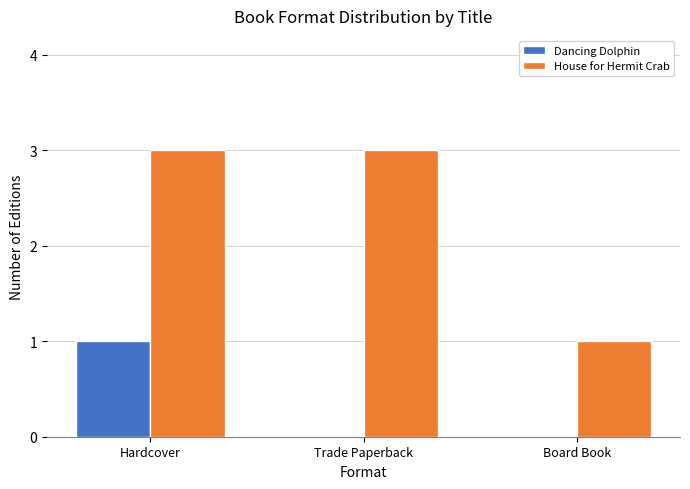

Which series has the largest total across all categories?

House for Hermit Crab